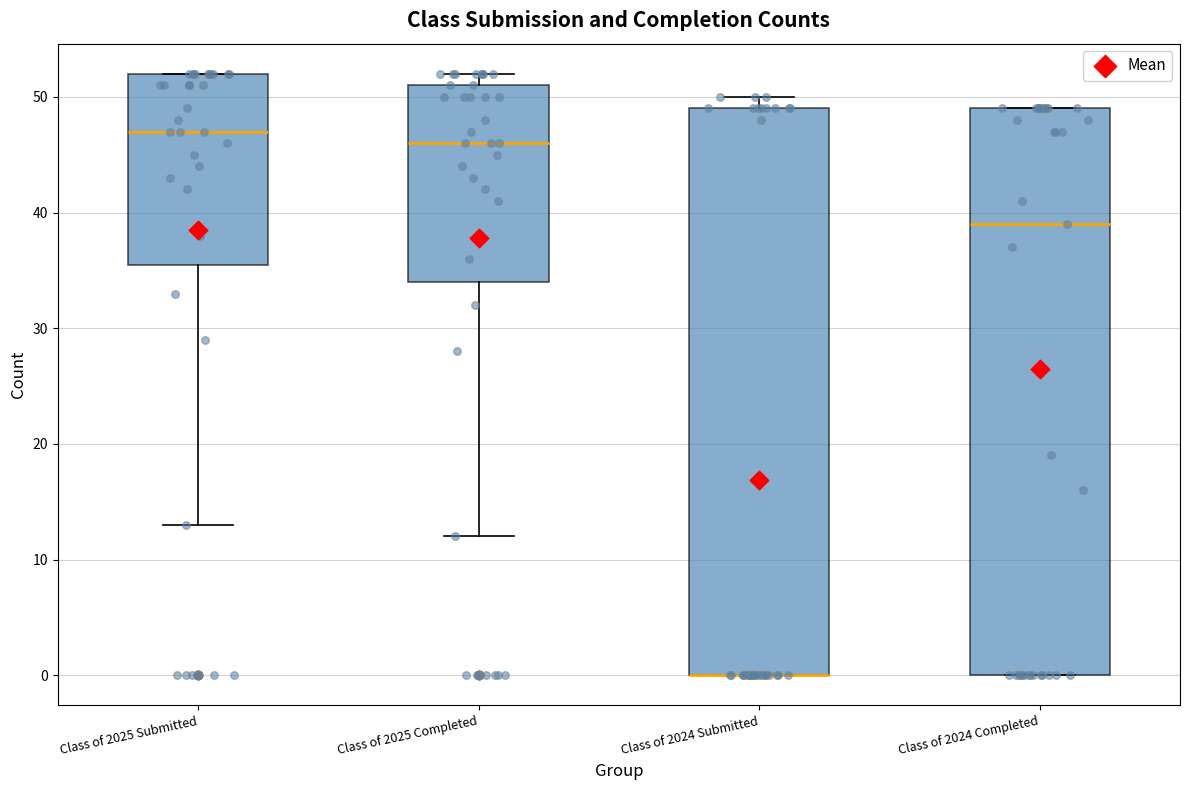

Reading left to right, transcribe this box plot: for each box, give where its median line is, the range the box spans, and where its two whiskers end, as read against the y-axis. The values are not printed on the chart, so give them approximately, as read against the axis.

Class of 2025 Submitted: median 47, box 36 to 52, whiskers 13 to 52
Class of 2025 Completed: median 46, box 34 to 51, whiskers 12 to 52
Class of 2024 Submitted: median 0 (drawn on the box's lower edge), box 0 to 49, whiskers 0 to 50
Class of 2024 Completed: median 39, box 0 to 49, whiskers 0 to 49